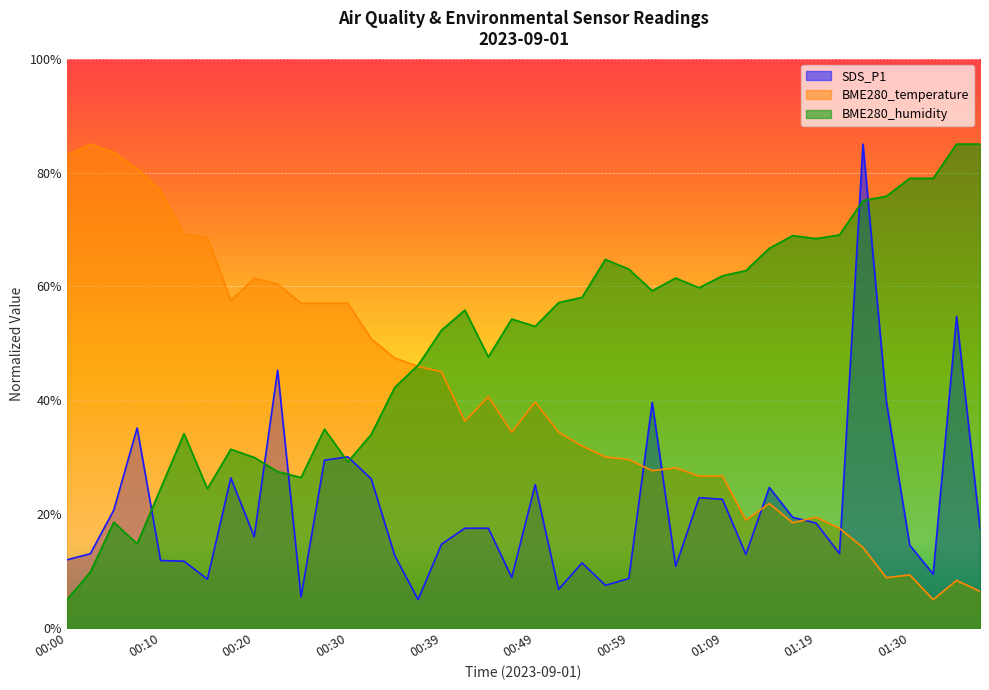

What is the difference between the maximum and second lowest values in the BME280_humidity series?

75.2